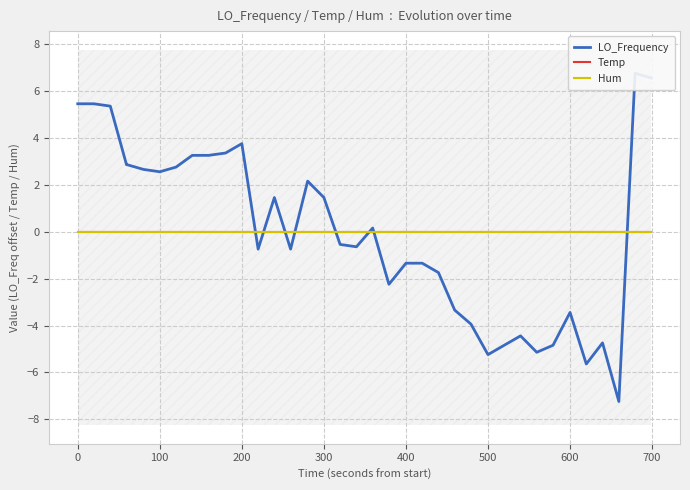

True or false: LO_Frequency has a value of -0.2 at 17.

False